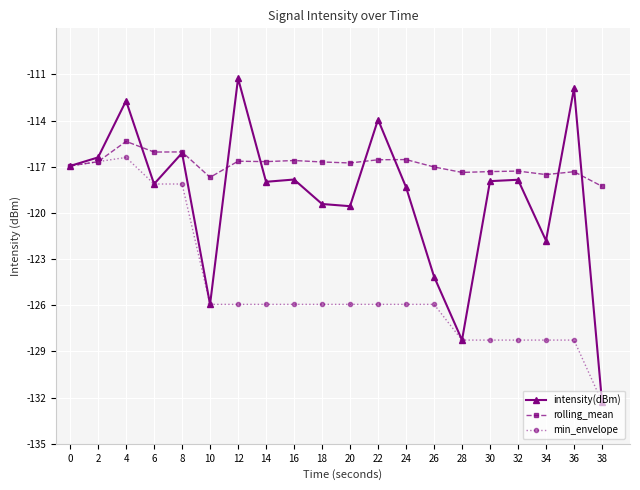

Which series has the largest range (max minus min)?

intensity(dBm)